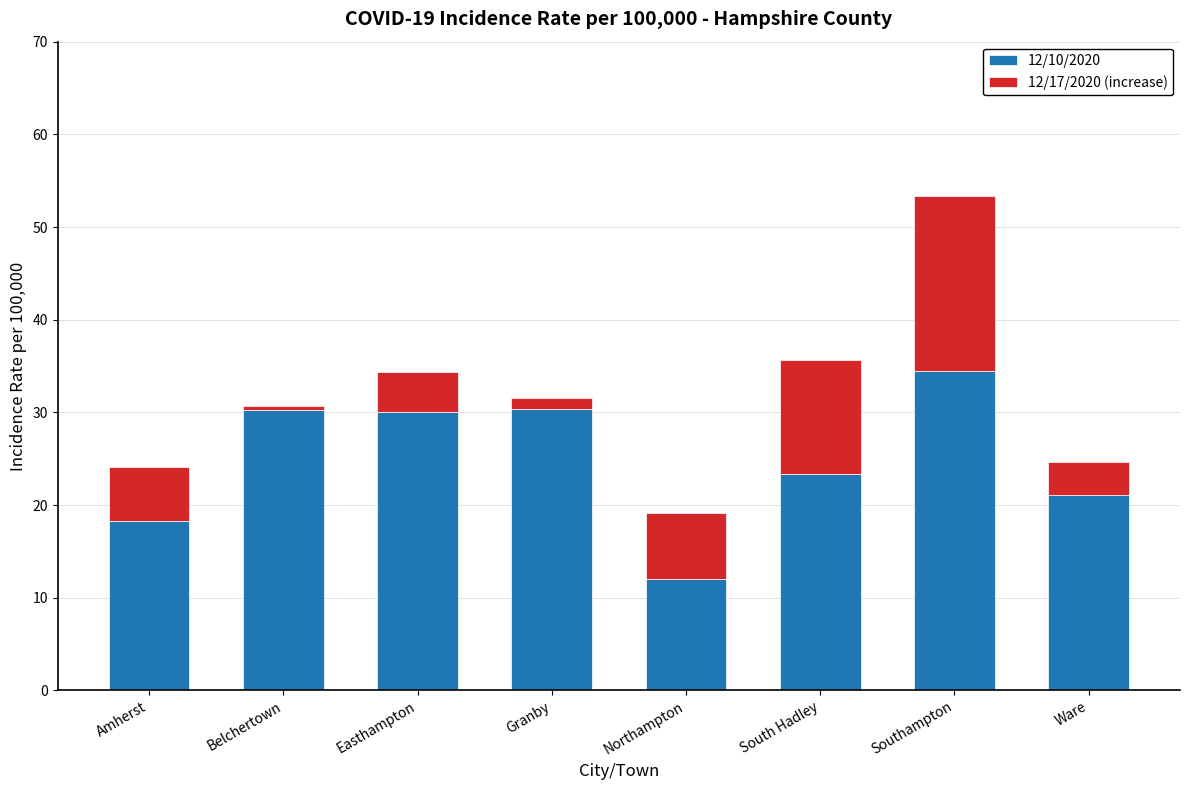

What is the difference between the maximum and minimum values in the 12/10/2020 series?

22.4